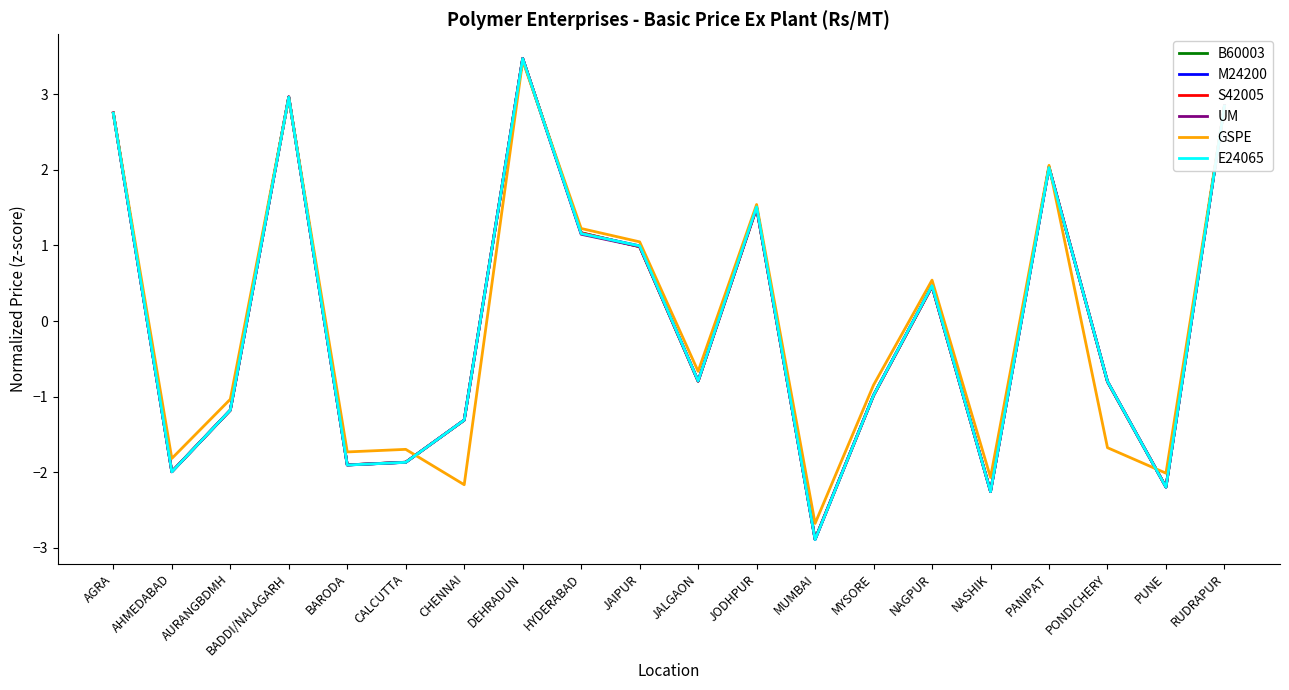

What is the difference between the maximum and minimum values in the S42005 series?

6.4